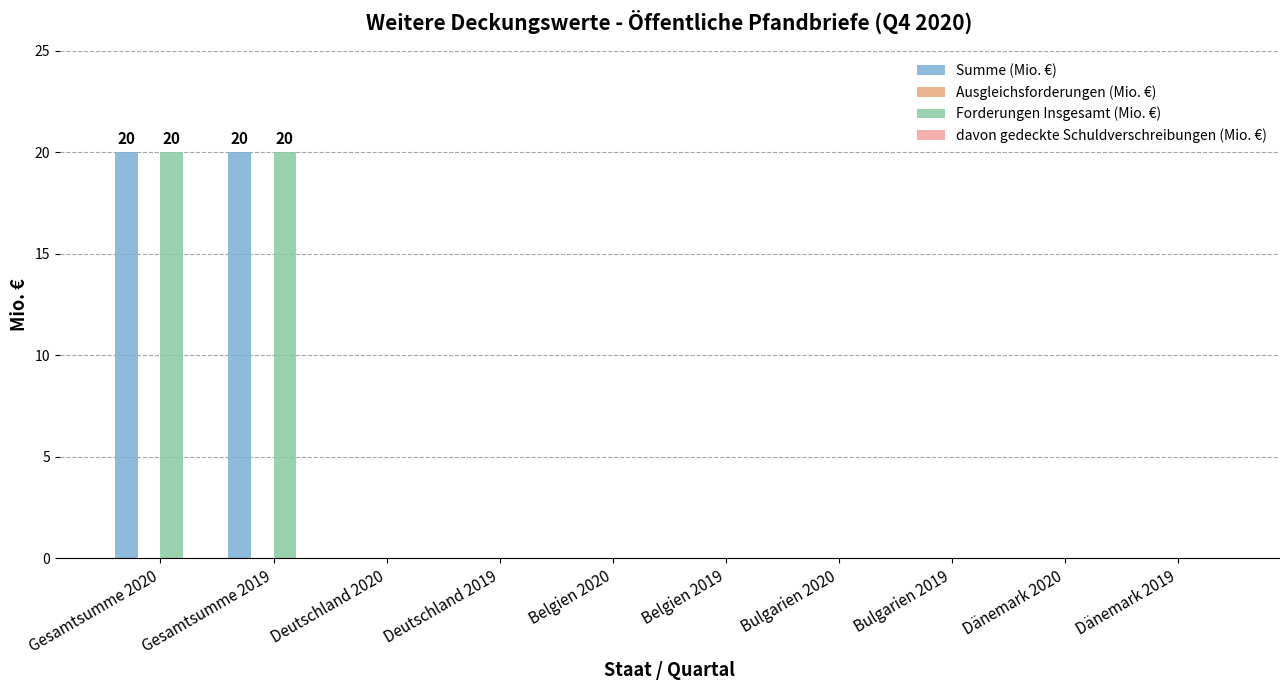

Which series has the largest total across all categories?

Summe (Mio. €)